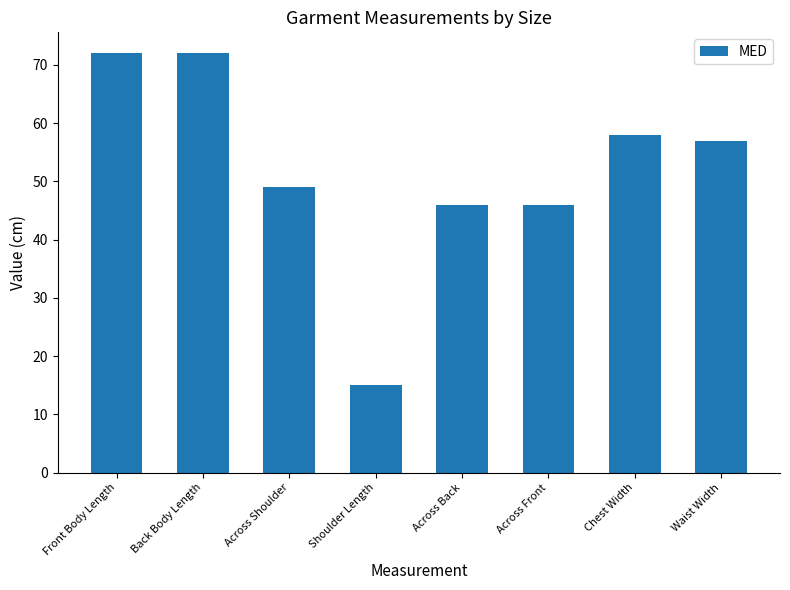

What is the difference between the maximum and minimum values?

57